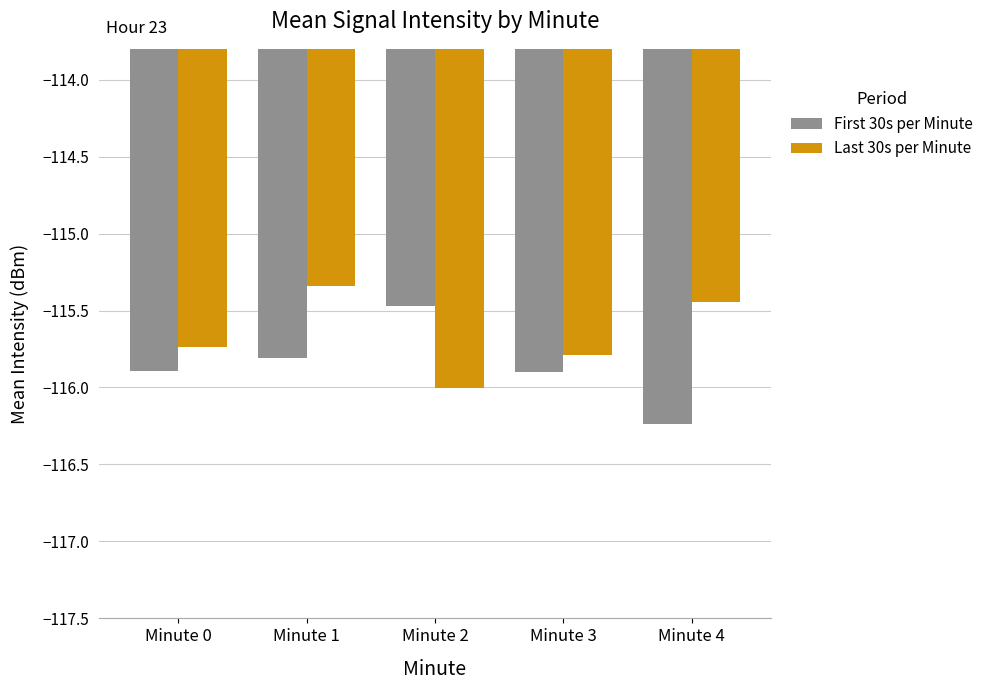

Is it true that Last 30s per Minute equals -202.8 at Minute 1?

False